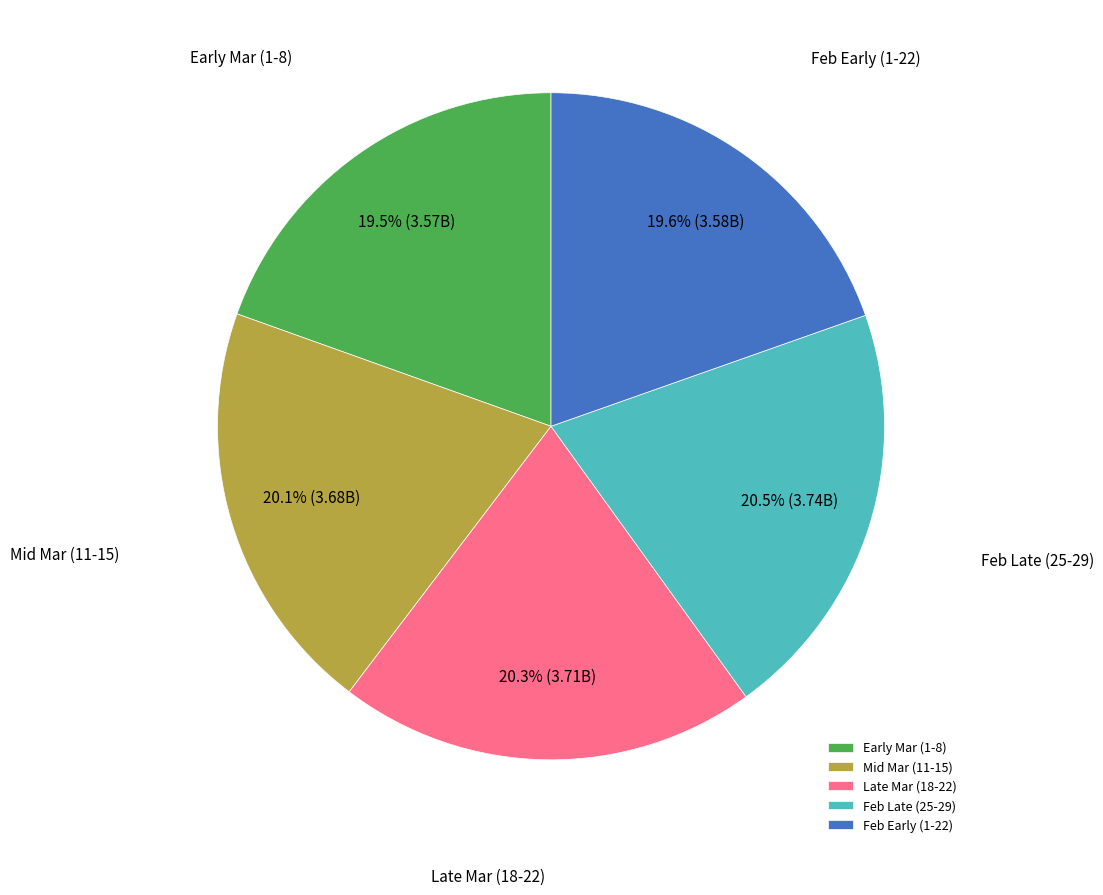

Does Late Mar (18-22) account for over 50% of the chart?

No